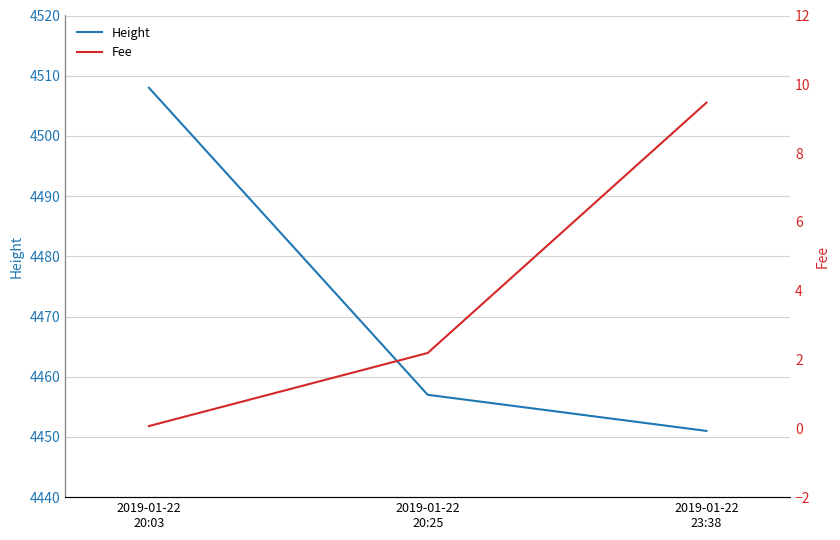

What is the total value across all series at 2019-01-22
23:38?

4460.5